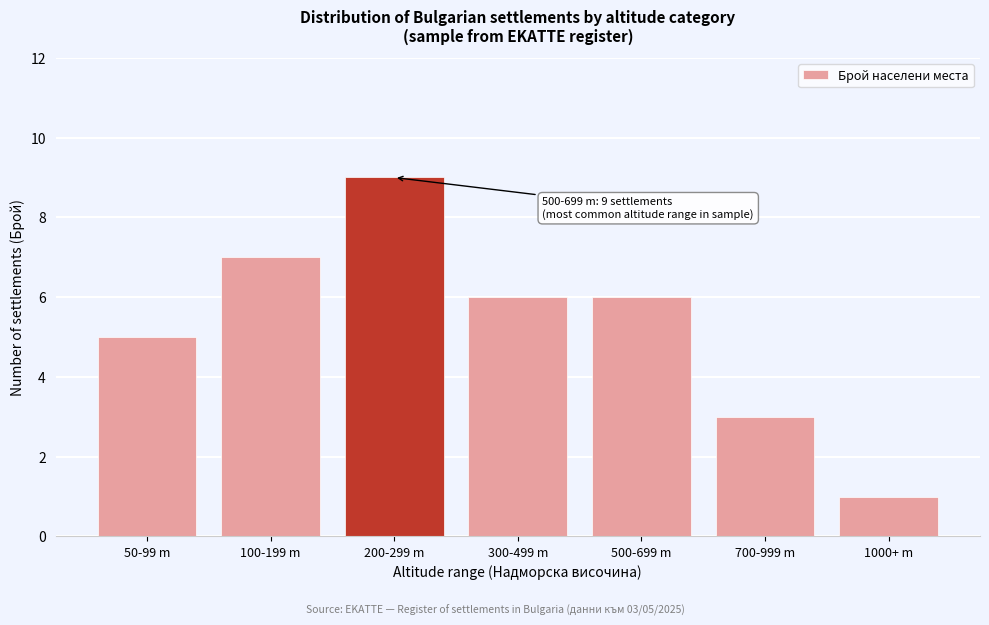

Reading right to left, list all the values displayed in this chart.

1	3	6	6	9	7	5